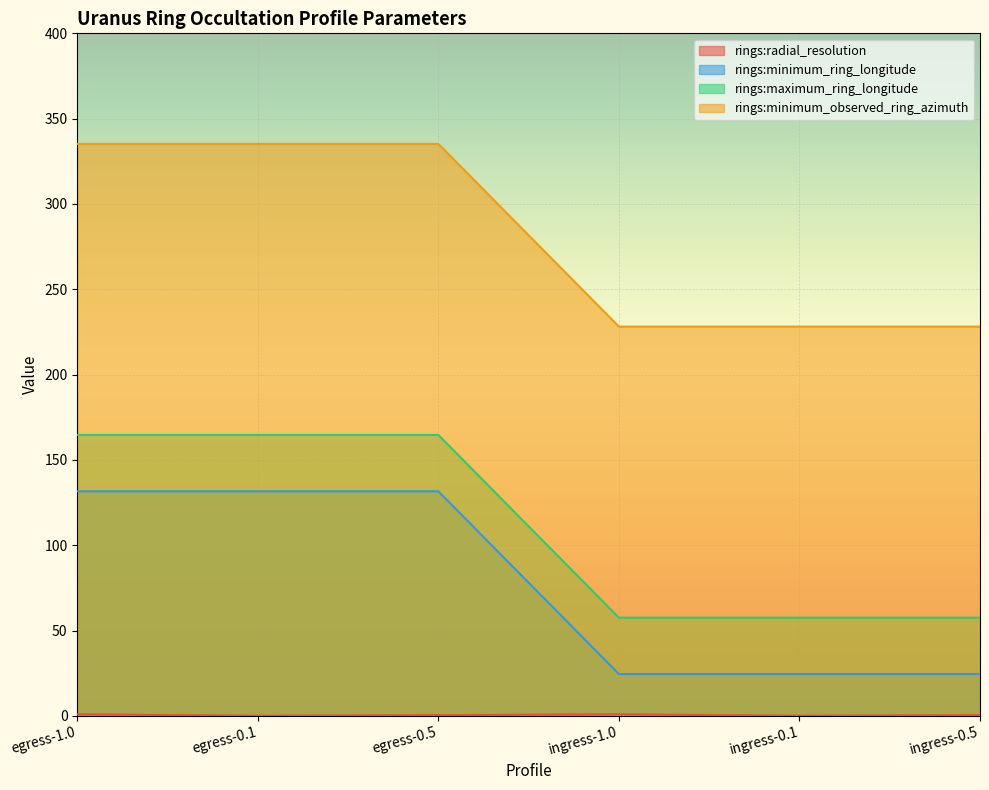

Which series has the largest total across all categories?

rings:minimum_observed_ring_azimuth